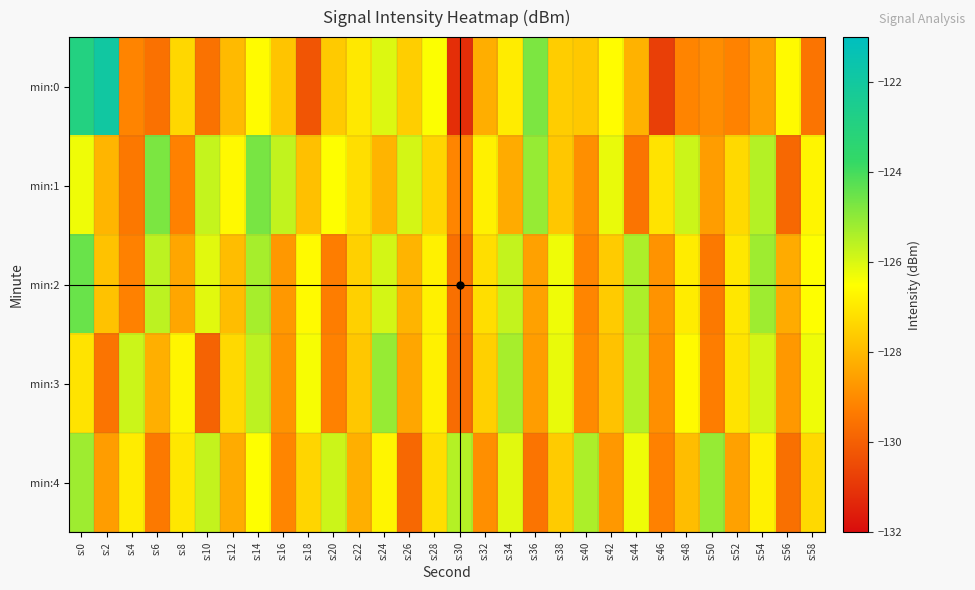

List the series in order of their peak value, lowest first.

min:3, min:4, min:1, min:2, min:0